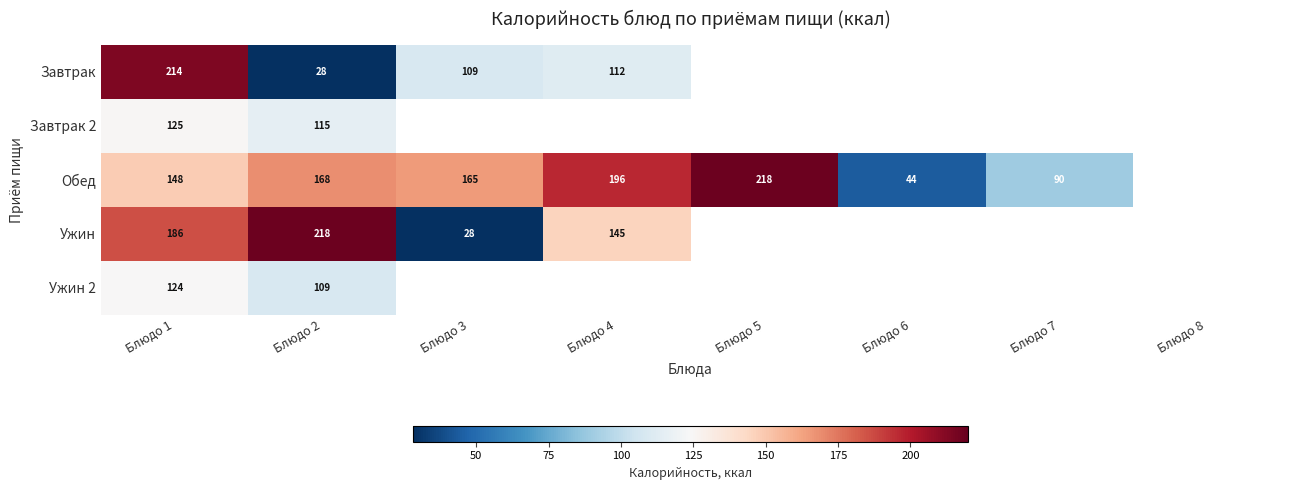

At which category does the chart reach its minimum across all series?

Блюдо 2